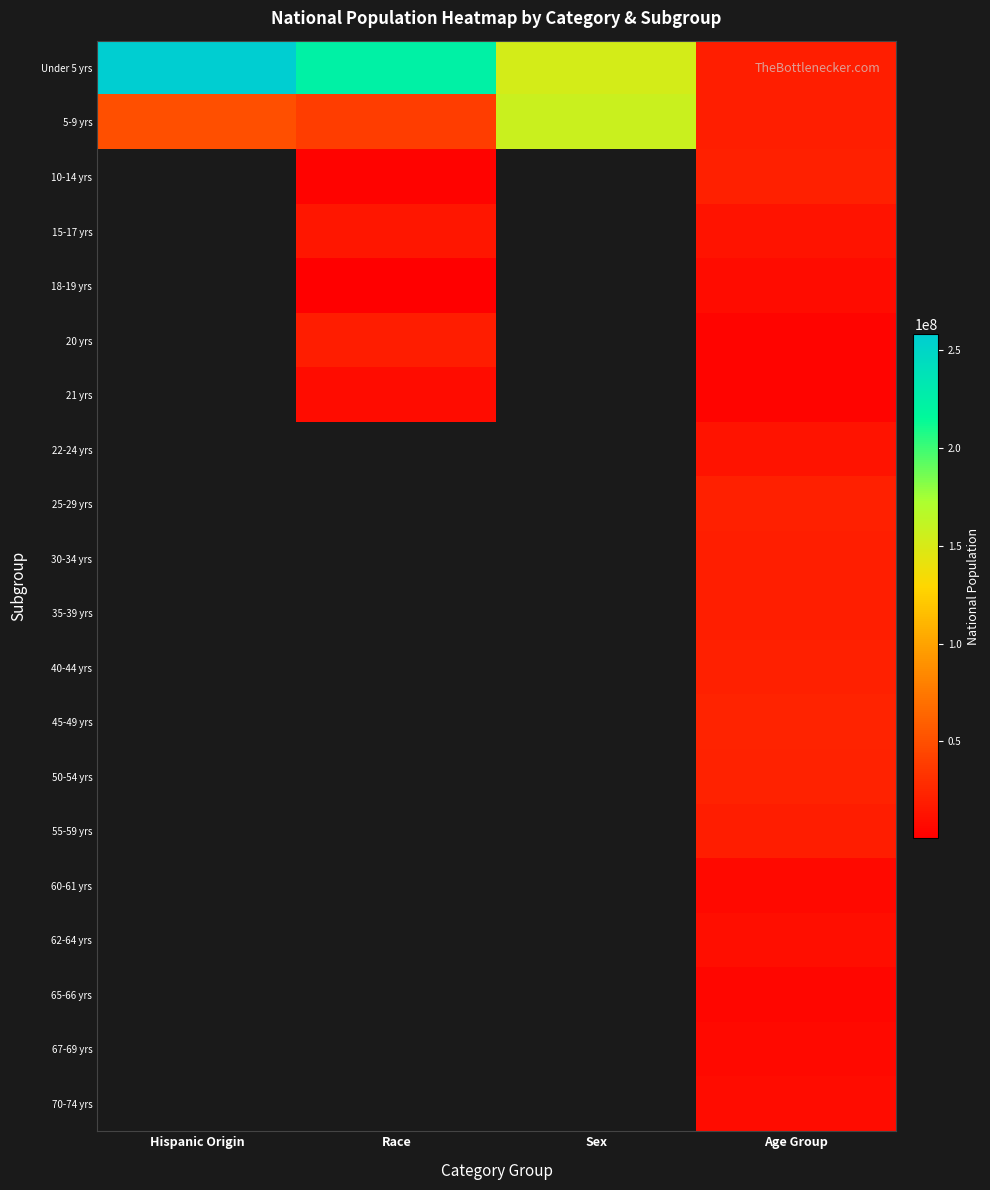

Where is 5-9 yrs nearest to the value 88656434?

Hispanic Origin